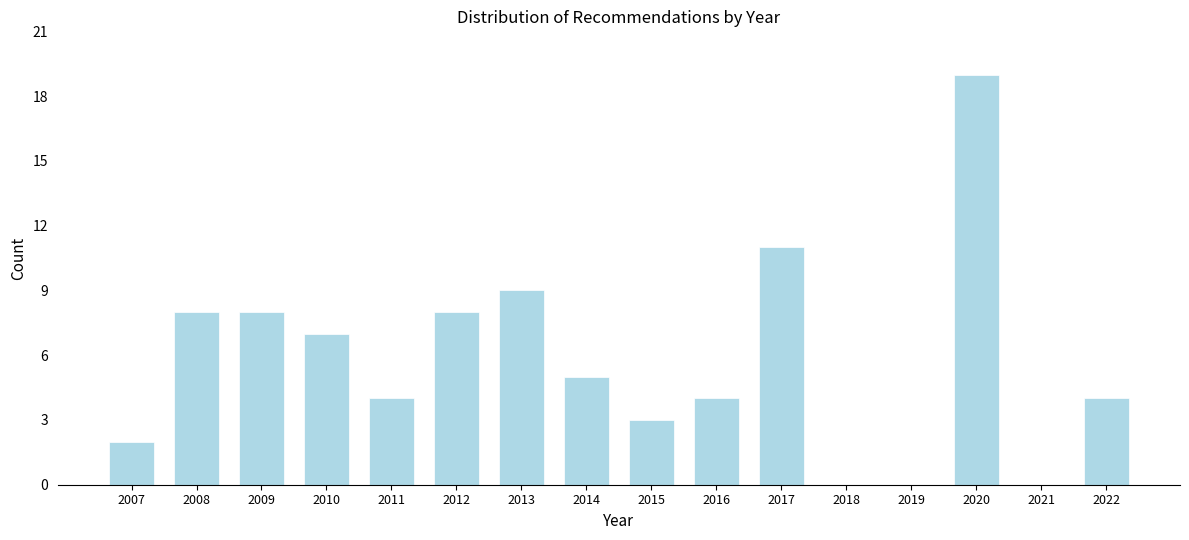

Reading left to right, list all the values displayed in this chart.

2007=2	2008=8	2009=8	2010=7	2011=4	2012=8	2013=9	2014=5	2015=3	2016=4	2017=11	2018=0	2019=0	2020=19	2021=0	2022=4